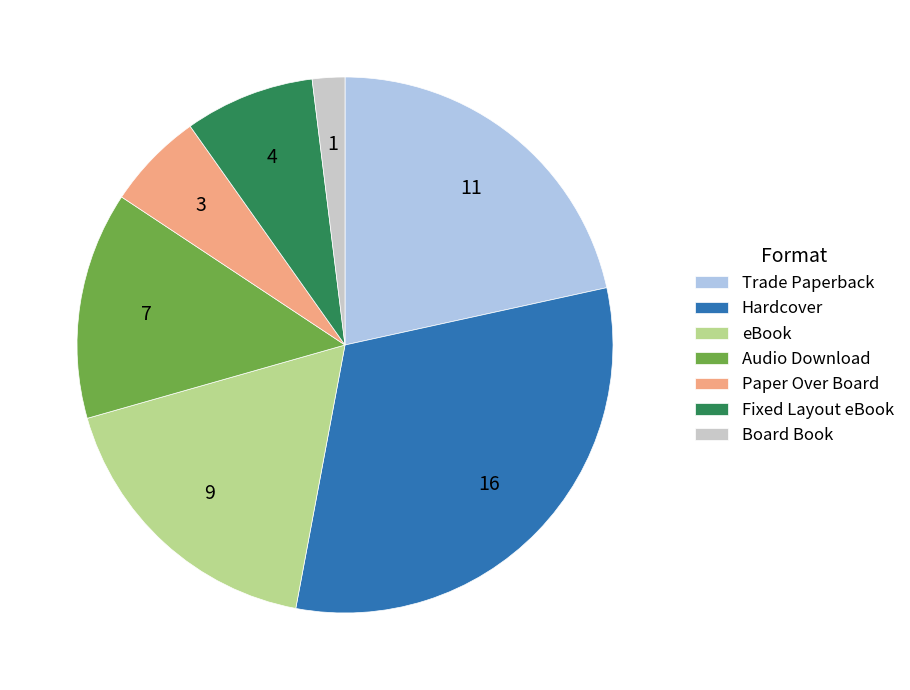

What is the smallest slice in the pie chart?

Board Book